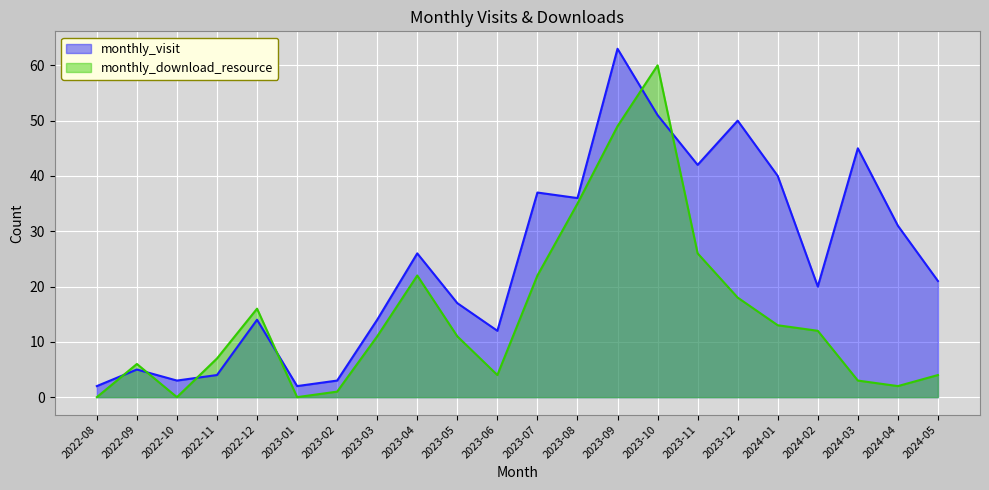

Reading left to right, list all the values displayed in this chart.

monthly_visit: 2	5	3	4	14	2	3	14	26	17	12	37	36	63	51	42	50	40	20	45	31	21
monthly_download_resource: 0	6	0	7	16	0	1	11	22	11	4	22	35	49	60	26	18	13	12	3	2	4